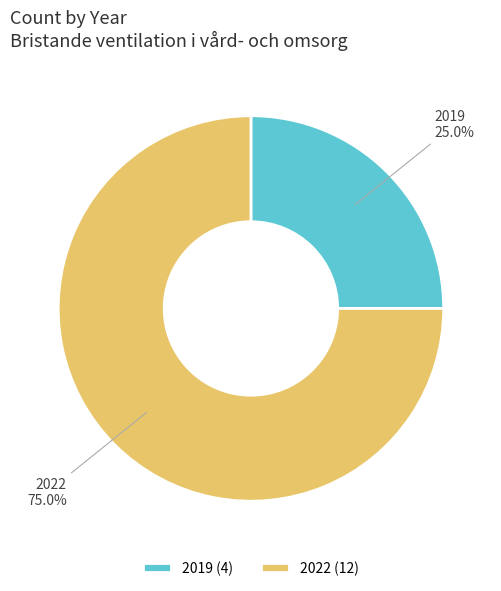

Is it true that 2019 is 18% of the pie?

False